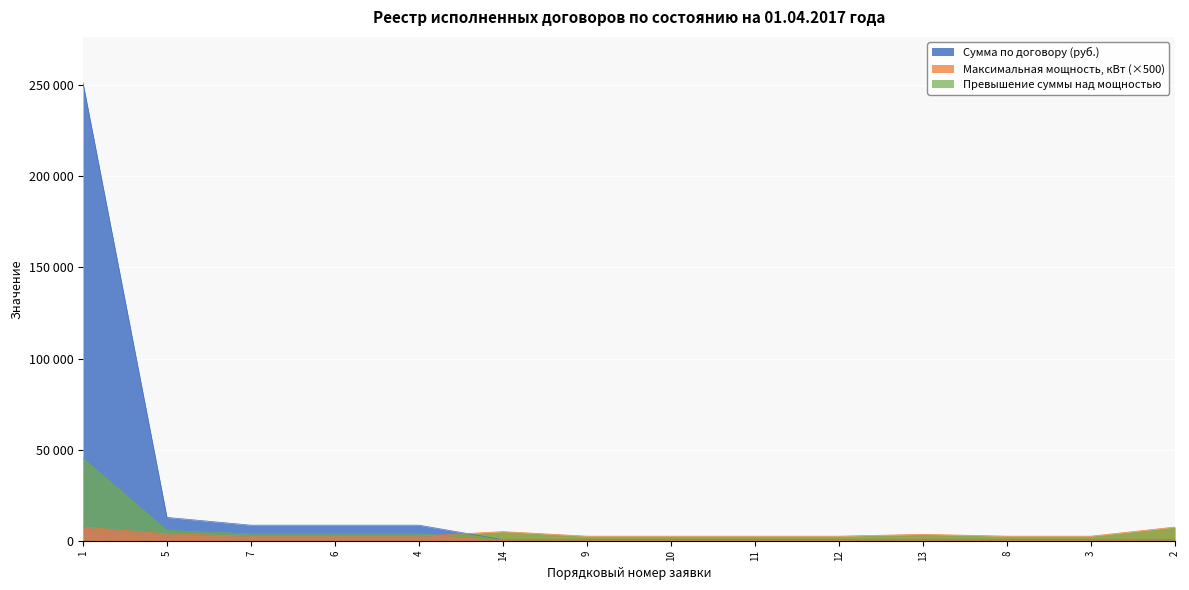

What is the sum of all values?

294698.9